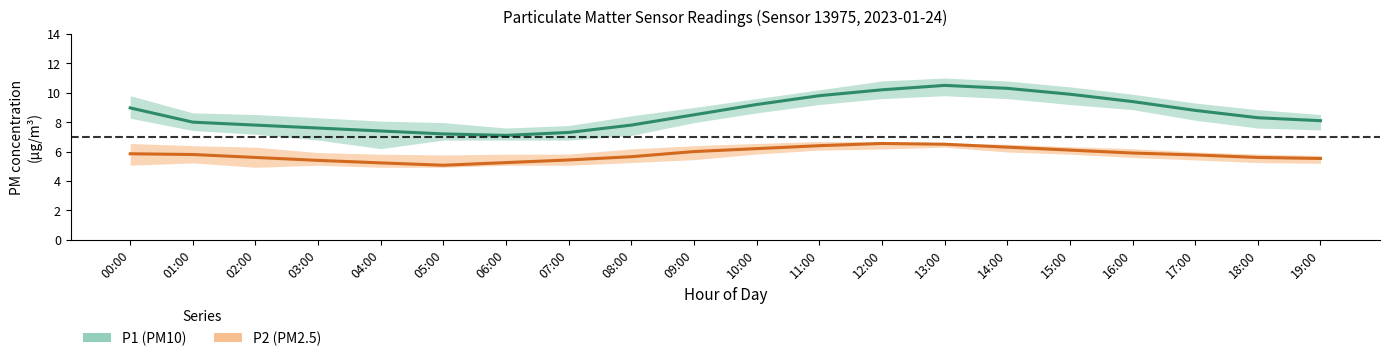

List the series in order of their peak value, lowest first.

P2 (PM2.5), P1 (PM10)